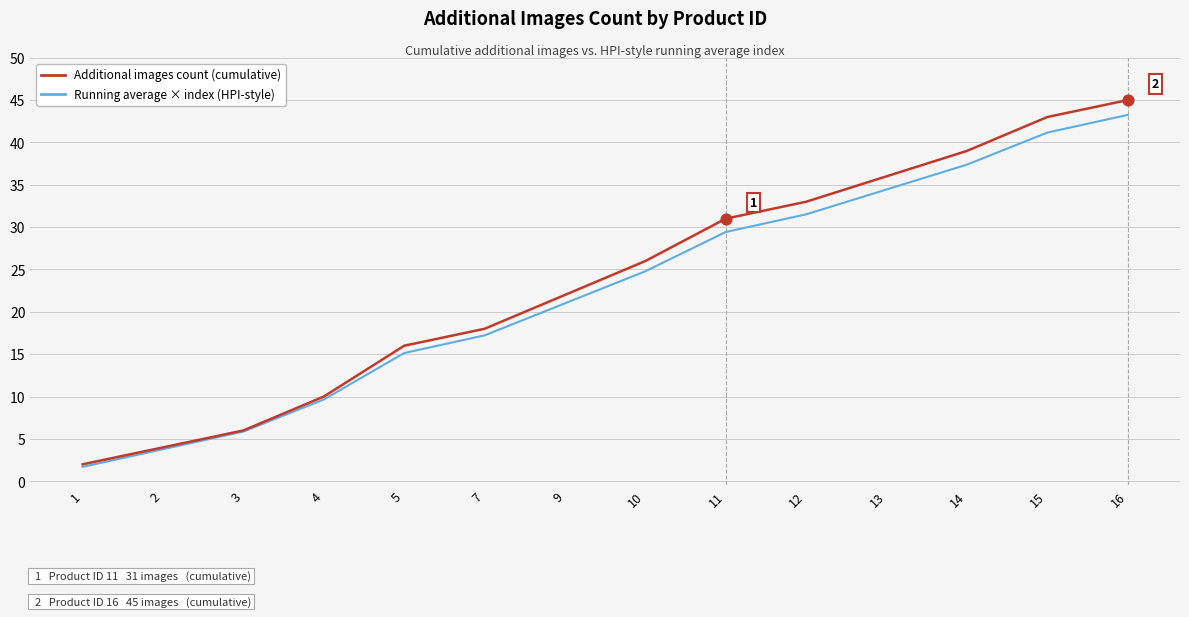

Which series changed the most between 7 and 10?

Additional images count (cumulative)